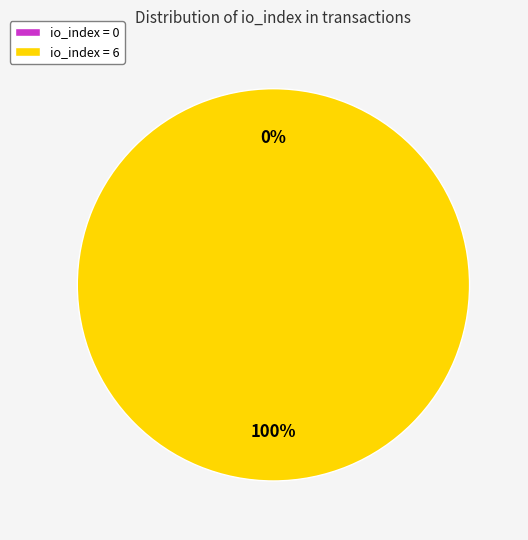

What is the smallest slice in the pie chart?

io_index=0